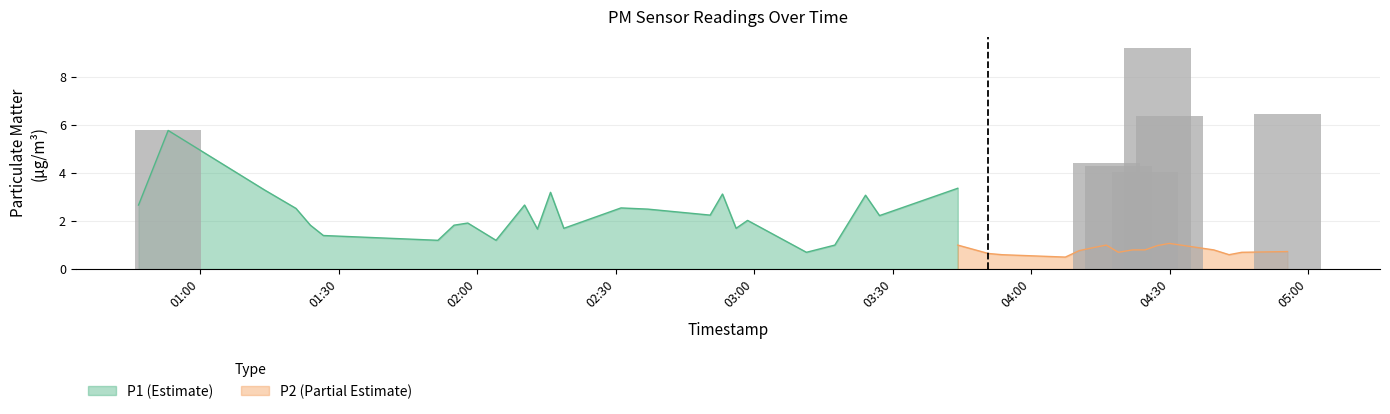

List the series in order of their overall mean, lowest first.

P2, P1